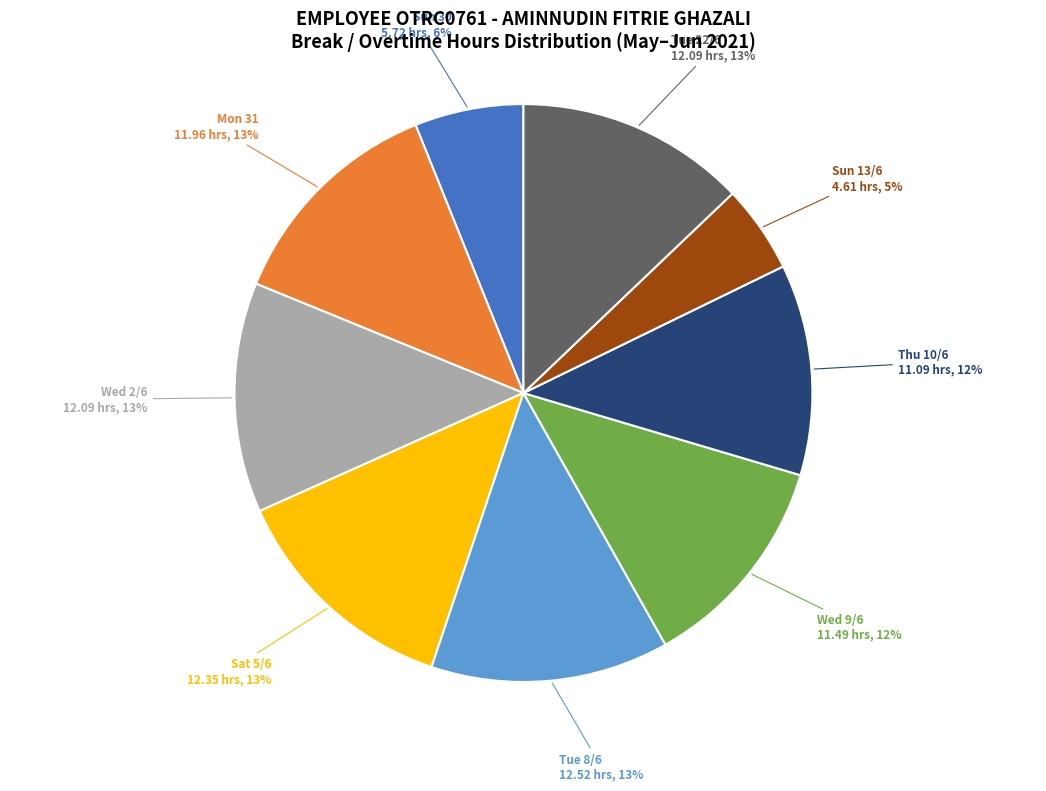

Is there any slice that represents more than half of the pie?

No